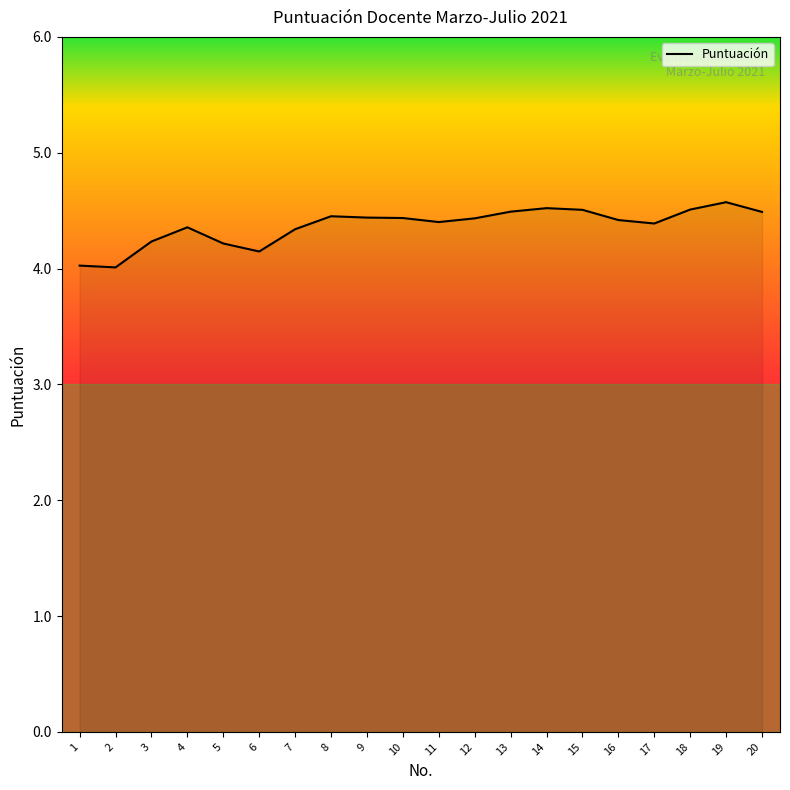

The chart shows a value of 1.9 at 12. True or false?

False